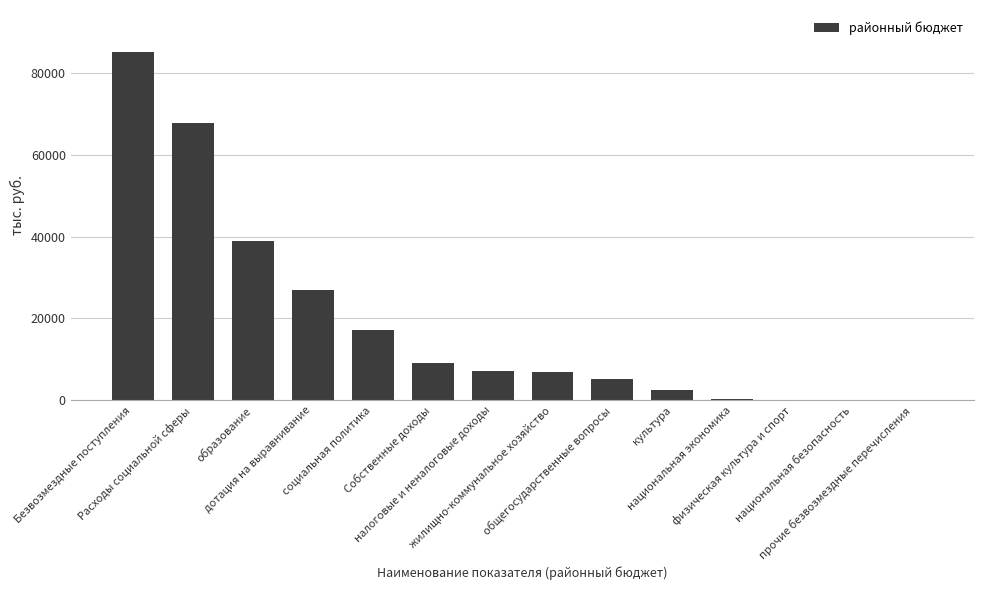

Approximately how many times larger is the value at прочие безвозмездные перечисления compared to физическая культура и спорт?

0.7